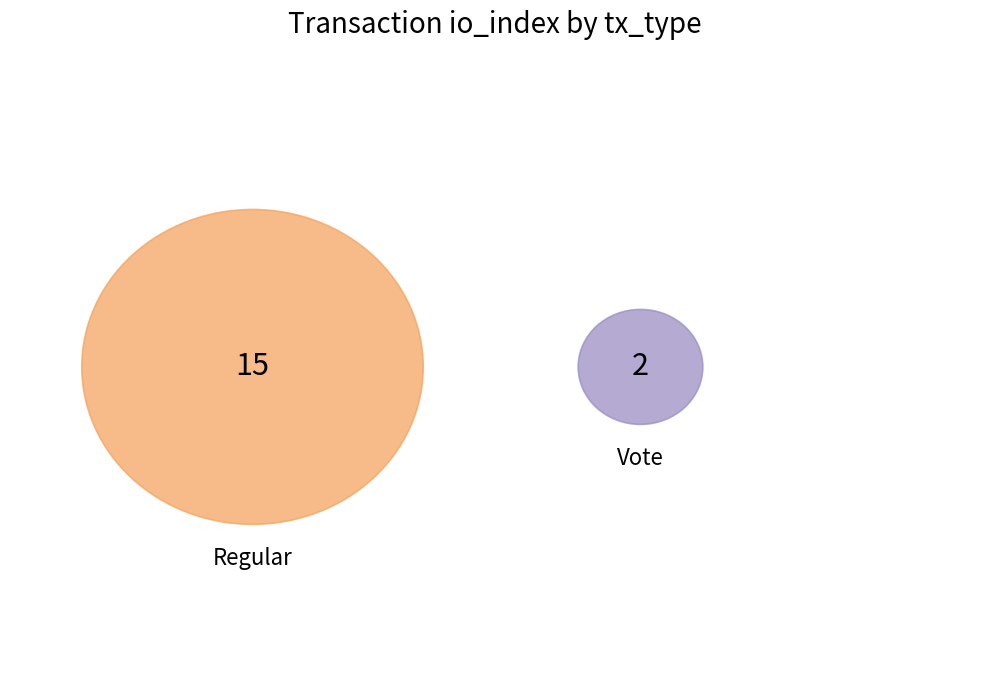

Which slice is the smallest?

Vote